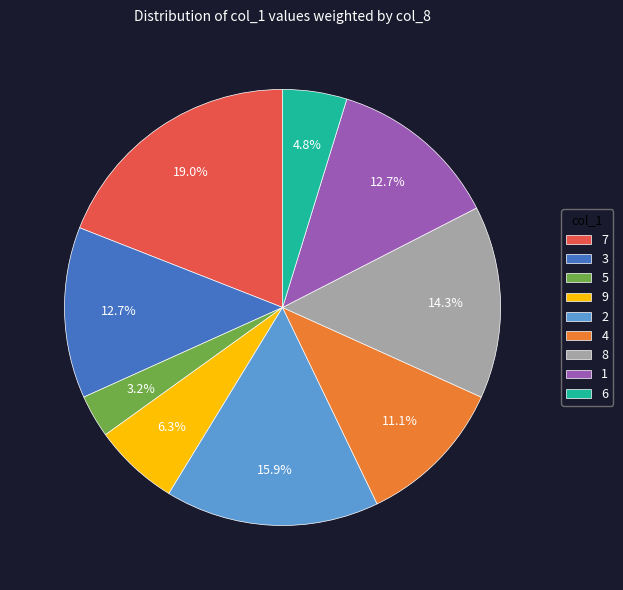

What percentage is the 6 slice, to the nearest percent?

5%